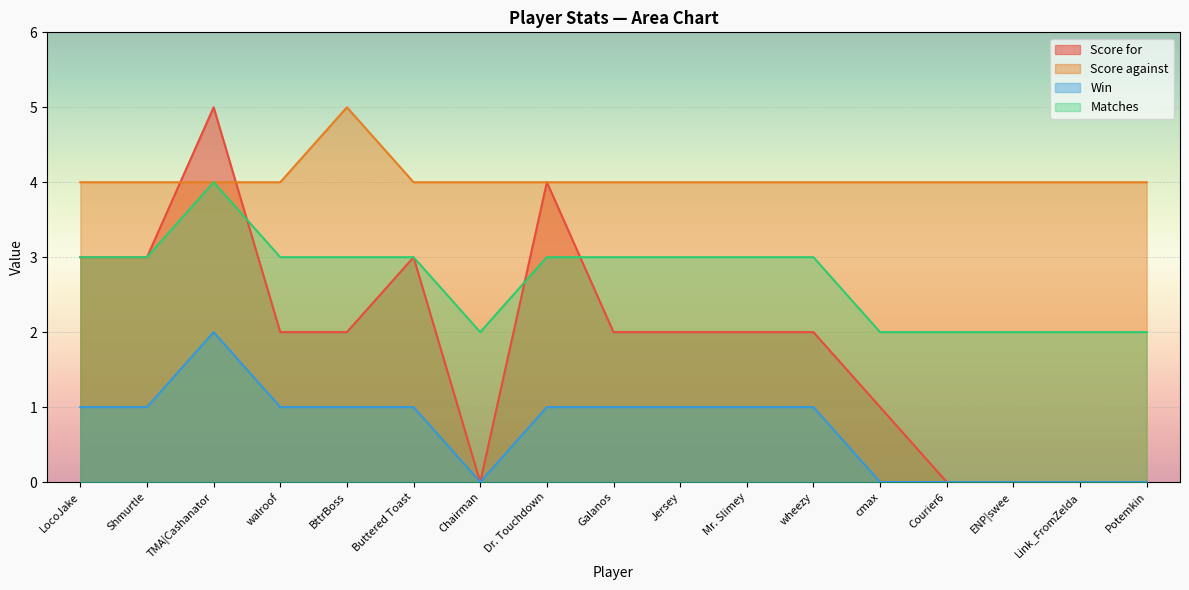

How many lines are shown in the chart?

4